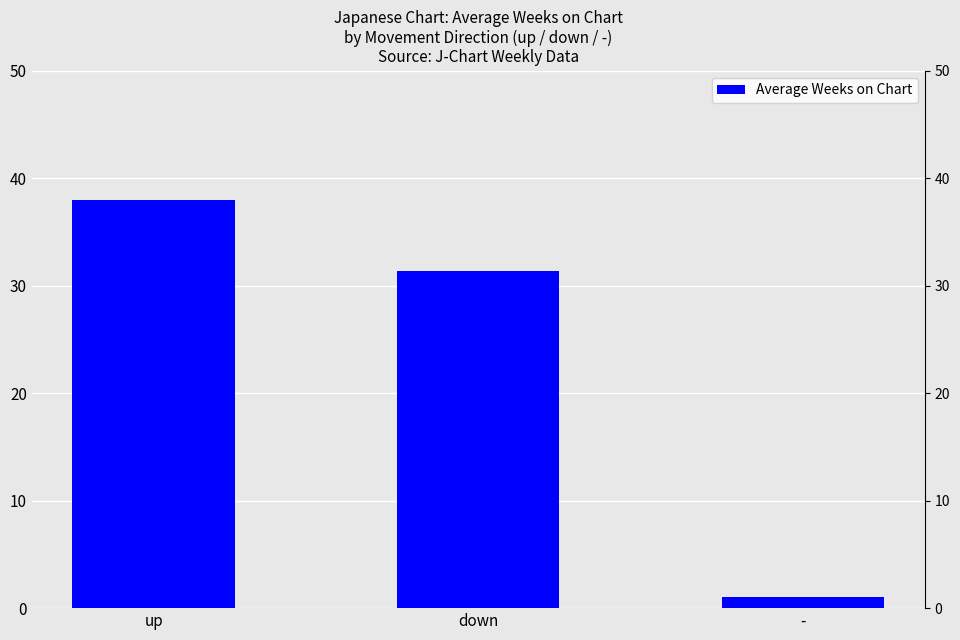

Which has a higher value, up or down?

up